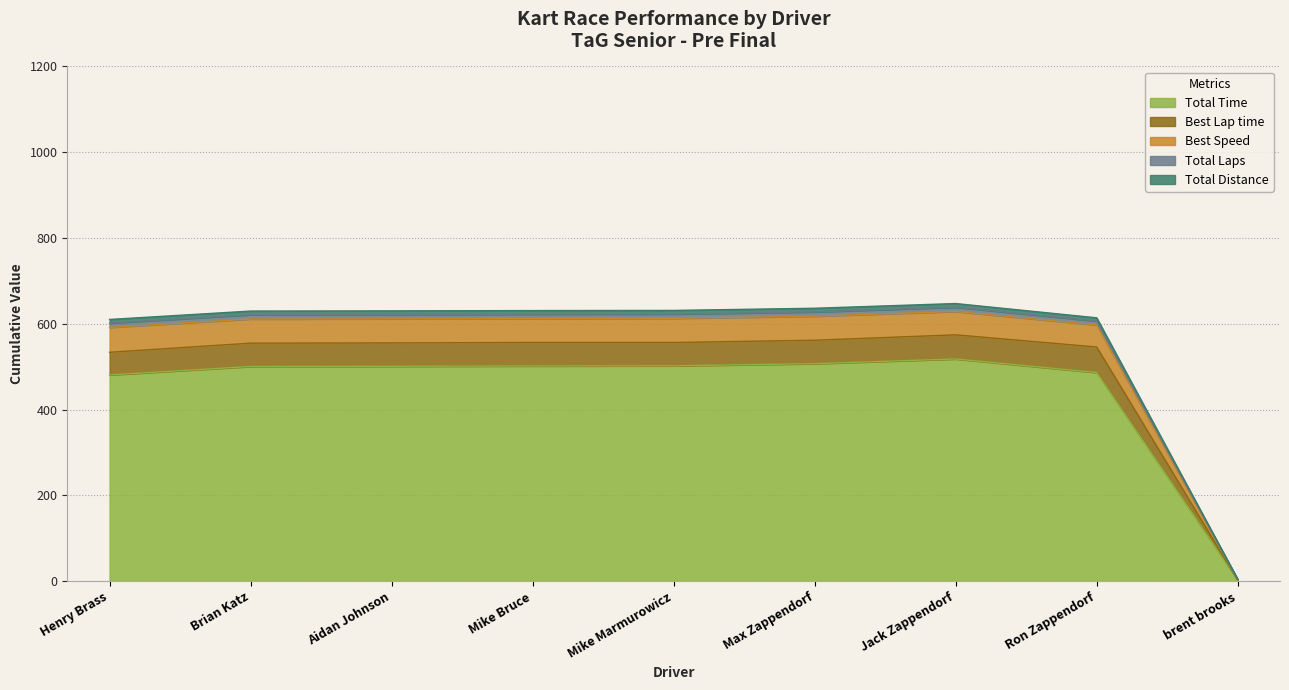

What is the value of the Average Speed point at the 3rd from the left?

611.7